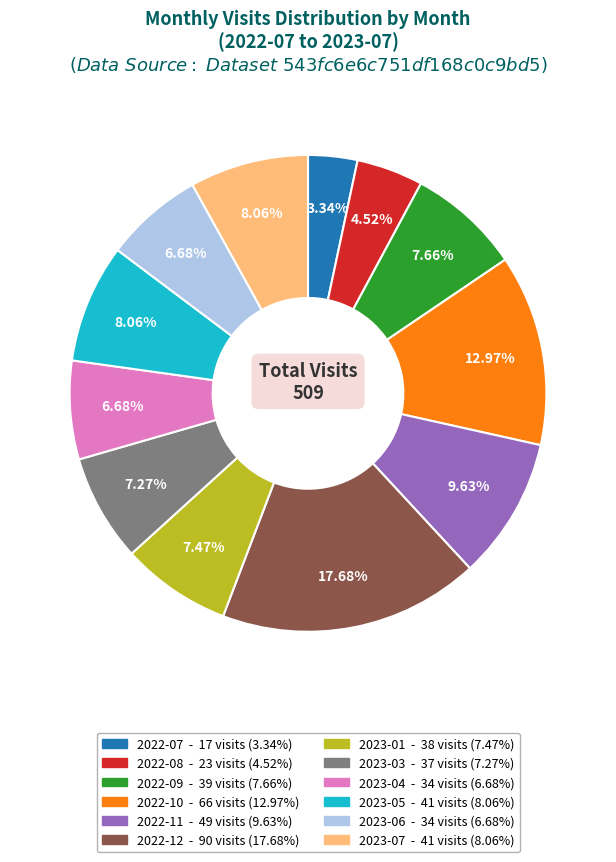

The 2022-10 slice represents 13% of the pie. True or false?

True